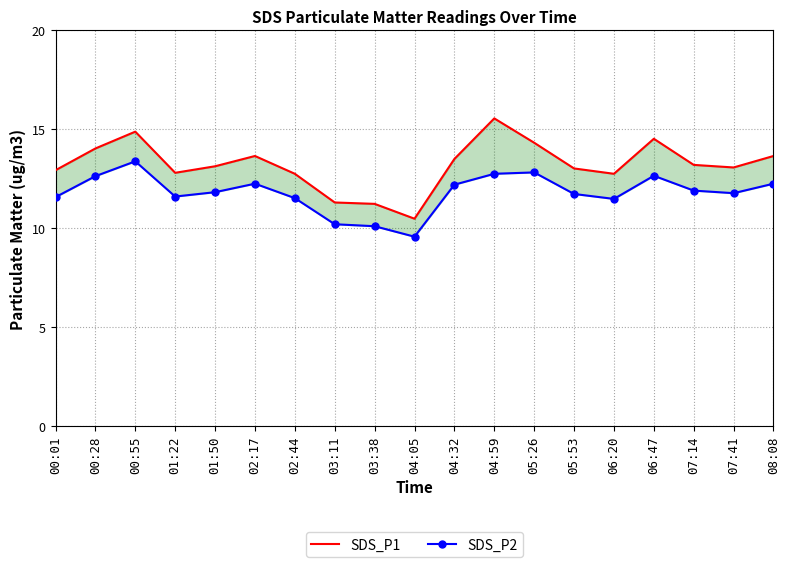

At which category does SDS_P1 reach its first local valley?

01:22